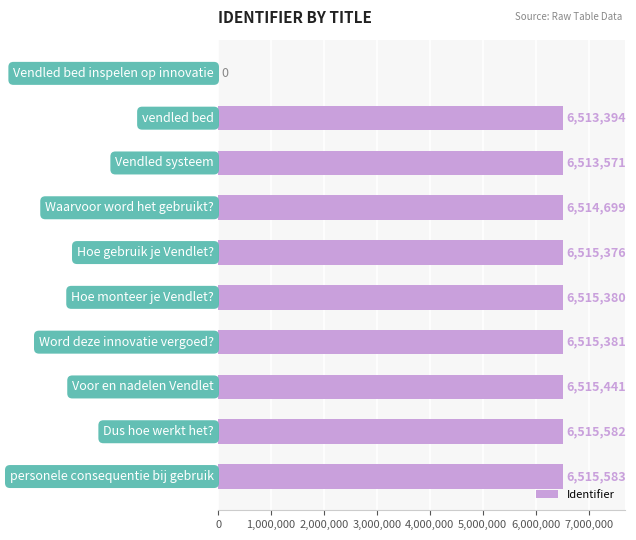

What is the maximum value shown in the chart?

6515583